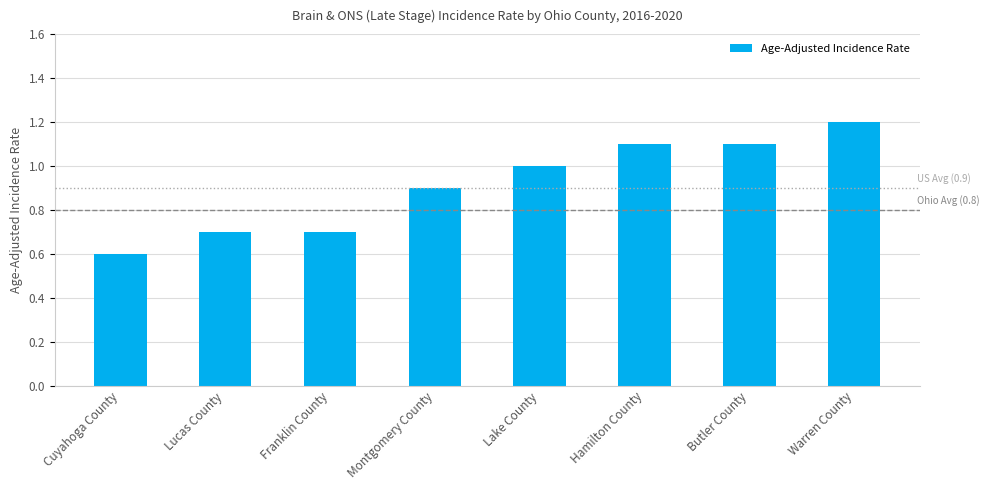

What is the sum of all values?

7.3